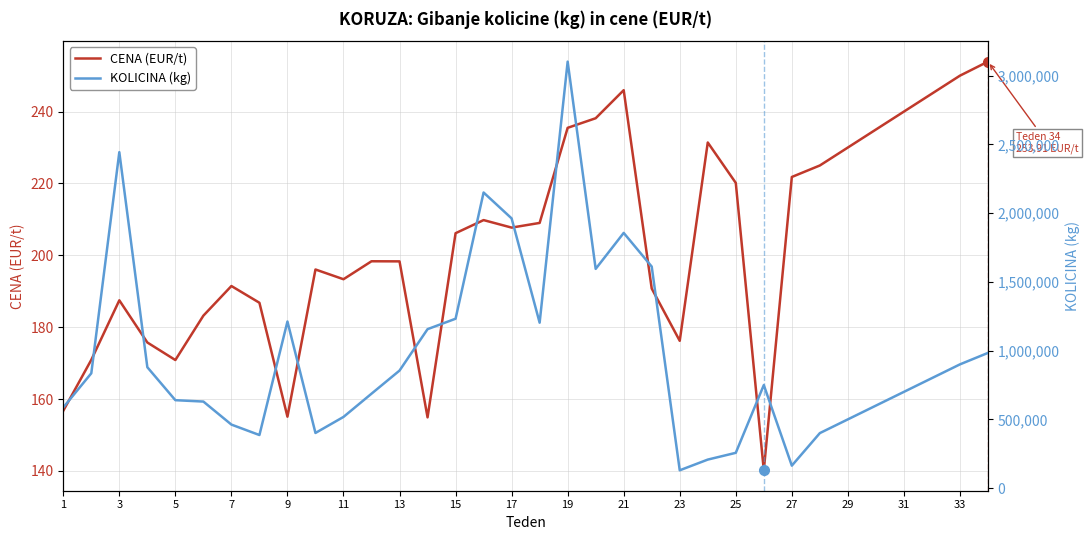

What is the value of the CENA (EUR/t) point at the 29th from the left?

230.0